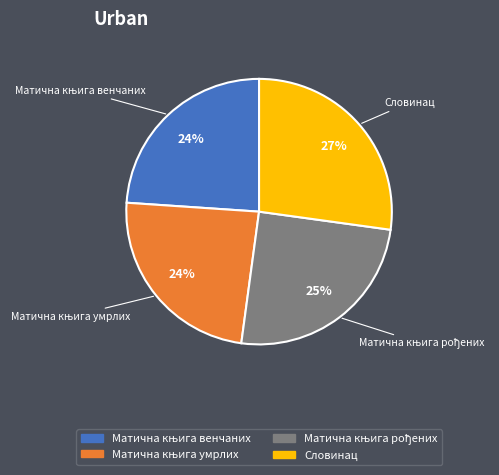

To the nearest percent, what is the average slice percentage?

25%